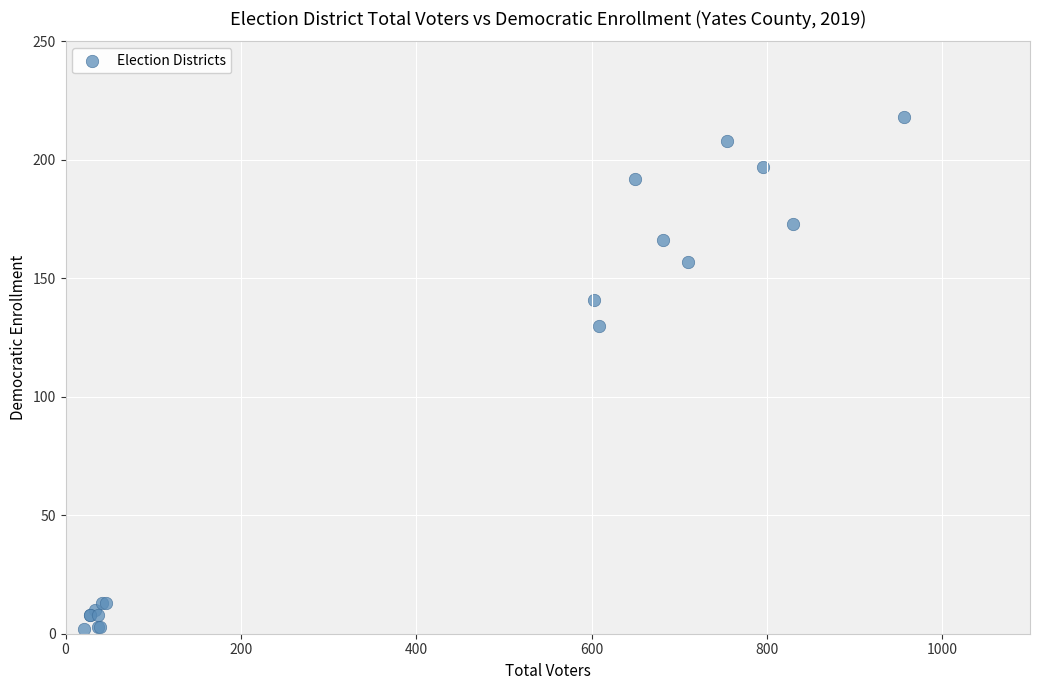

What Y value in the scatter plot is closest to 110?

130